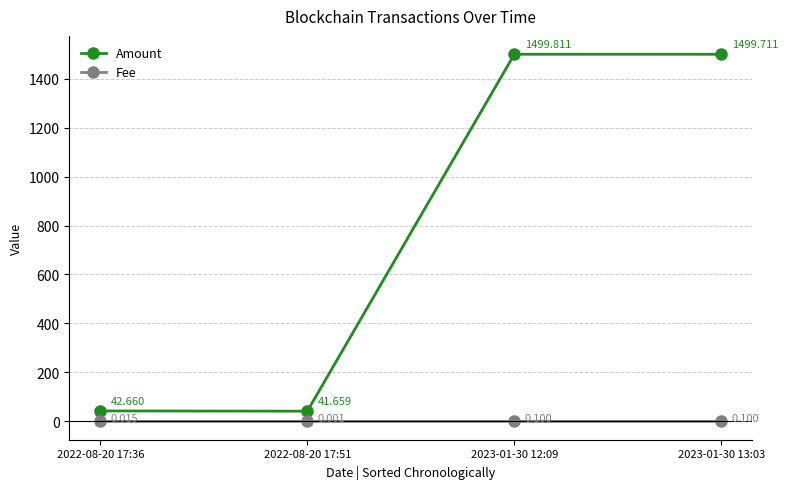

True or false: Fee and Amount intersect in this chart.

False